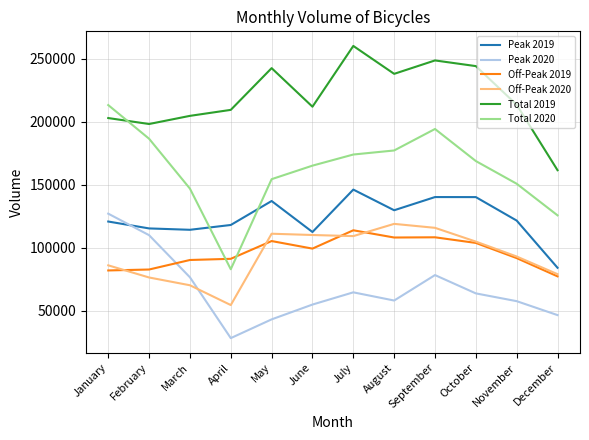

True or false: Total 2019 and Off-Peak 2020 cross at least once.

False